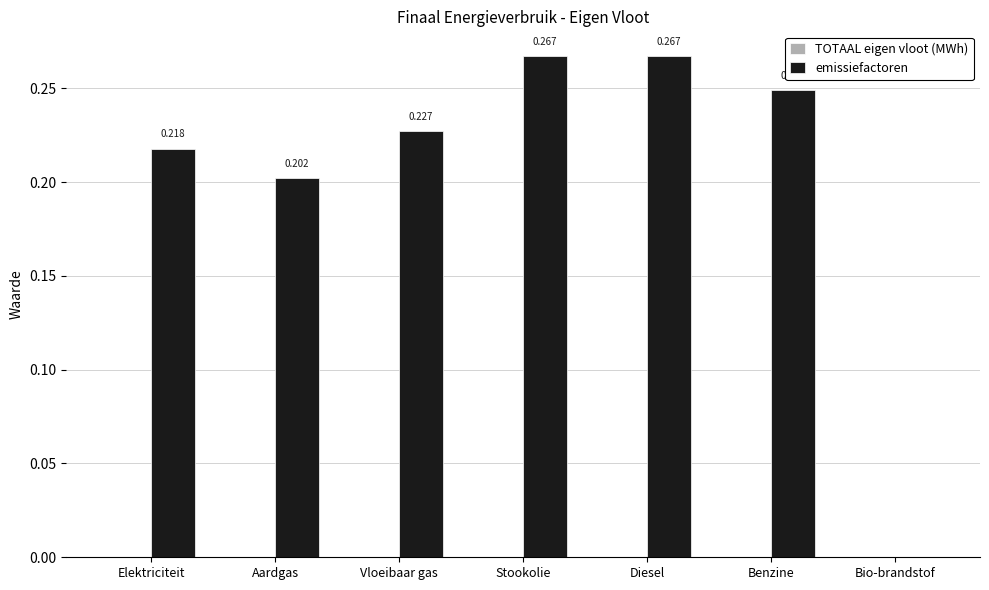

Where is the data nearest to the value 0?

Bio-brandstof